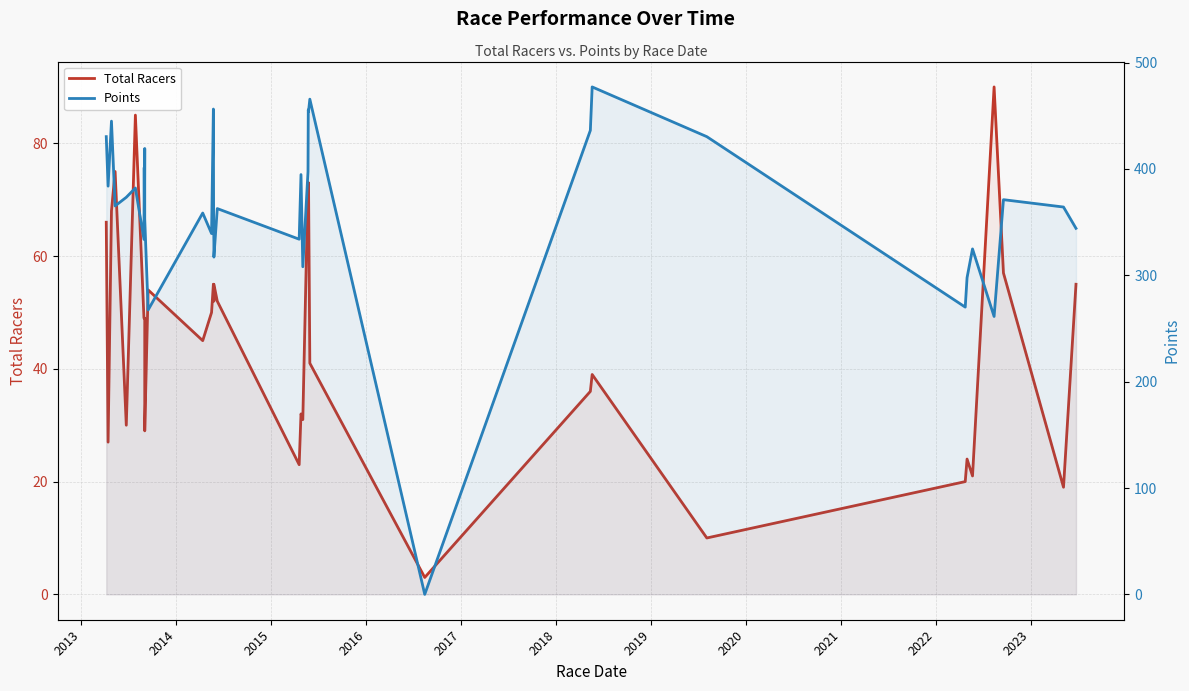

True or false: Points has a value of 99.1 at 2023.

False